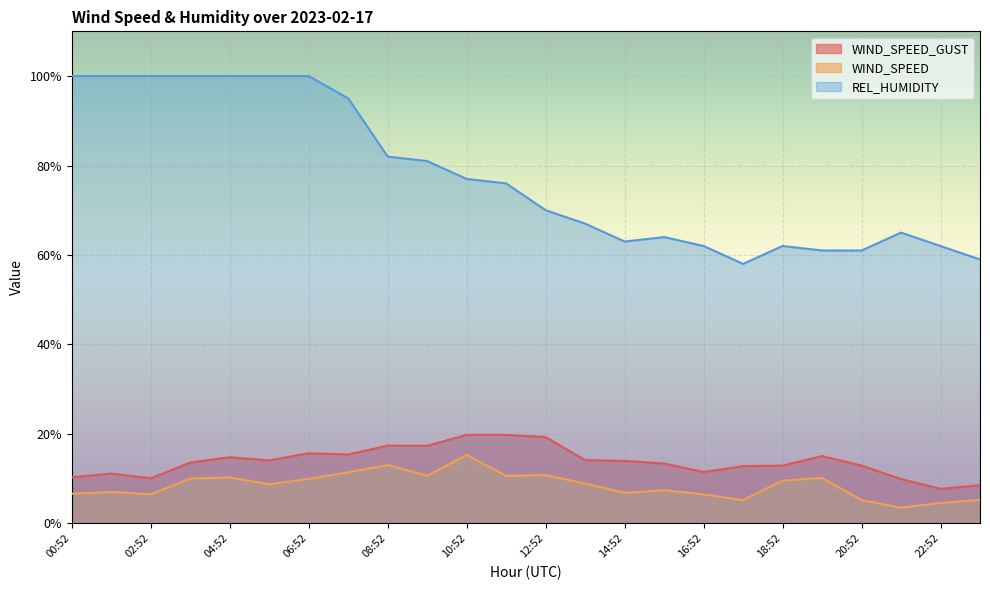

True or false: WIND_SPEED_GUST and REL_HUMIDITY intersect in this chart.

False